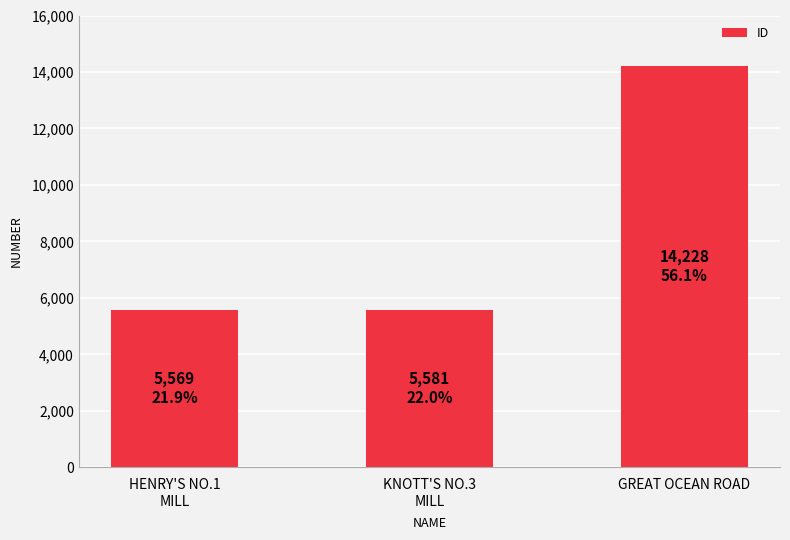

What is the greatest value displayed?

14228